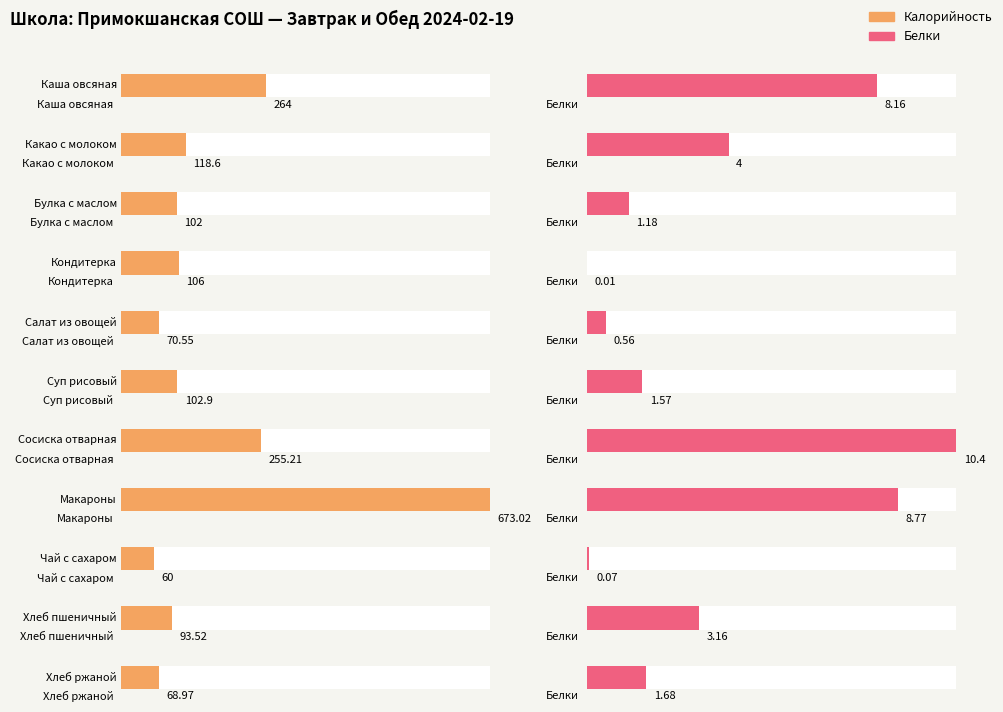

Reading right to left, extract all data points from this chart.

Калорийность: Хлеб ржаной=69.0	Хлеб пшеничный=93.5	Чай с сахаром=60.0	Макароны=673.0	Сосиска отварная=255.2	Суп рисовый=102.9	Салат из овощей=70.5	Кондитерка=106.0	Булка с маслом=102.0	Какао с молоком=118.6	Каша овсяная=264.0
Белки: Хлеб ржаной=1.7	Хлеб пшеничный=3.2	Чай с сахаром=0.1	Макароны=8.8	Сосиска отварная=10.4	Суп рисовый=1.6	Салат из овощей=0.6	Кондитерка=0.0	Булка с маслом=1.2	Какао с молоком=4.0	Каша овсяная=8.2